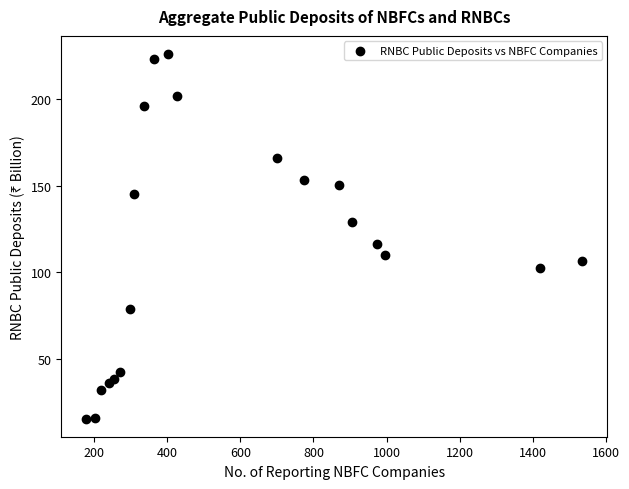

What is the range of Y values (max minus min)?

210.7